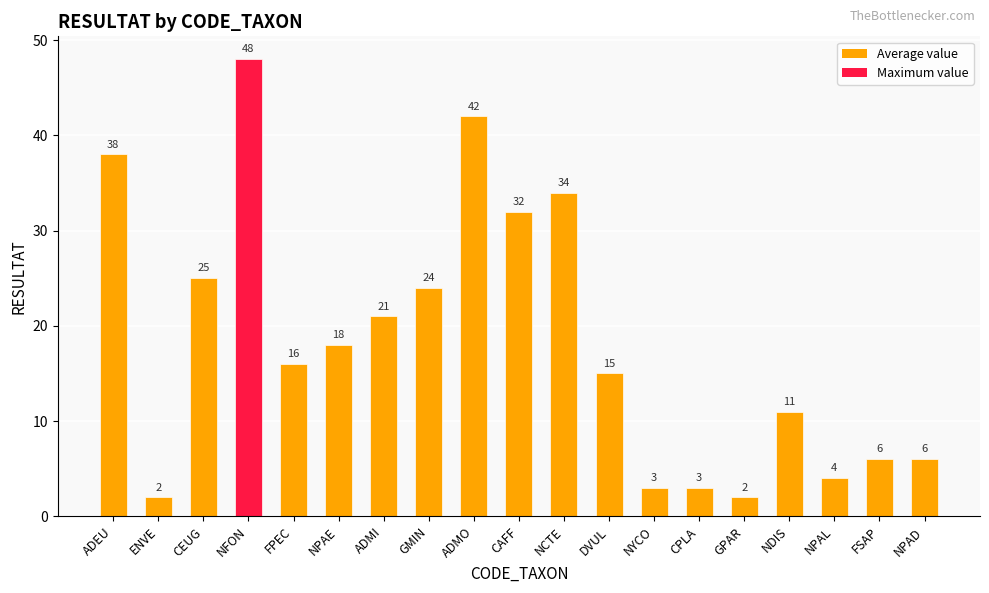

What is the value of the RESULTAT (values) bar at the 13th from the left?

3